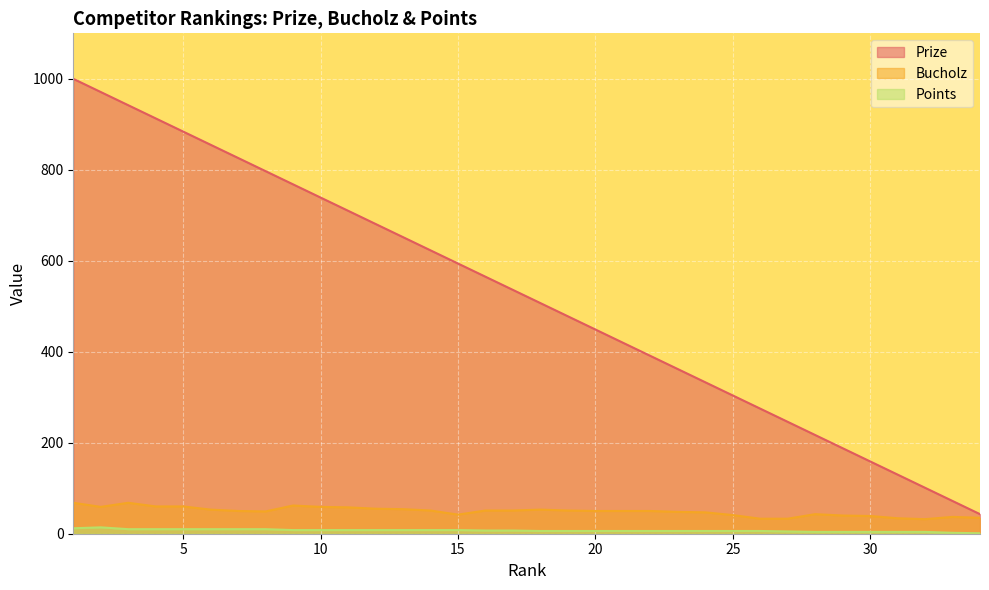

Which category has the highest value across all series?

1